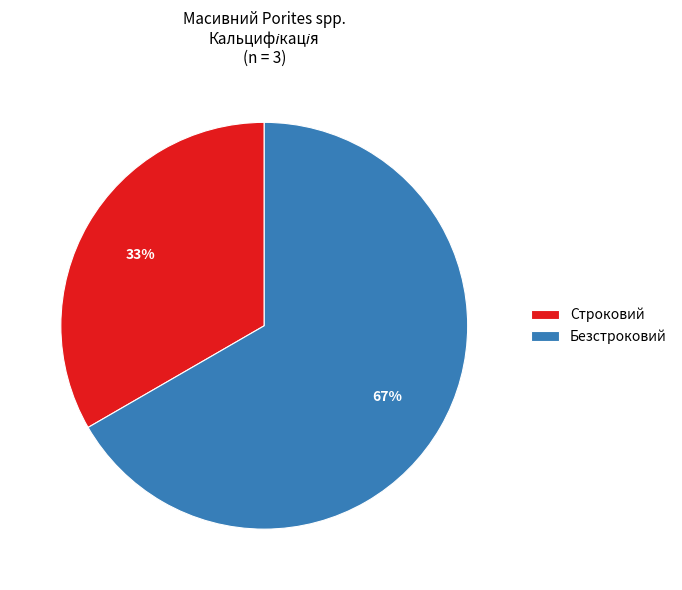

Which category has the biggest portion of the pie?

Безстроковий